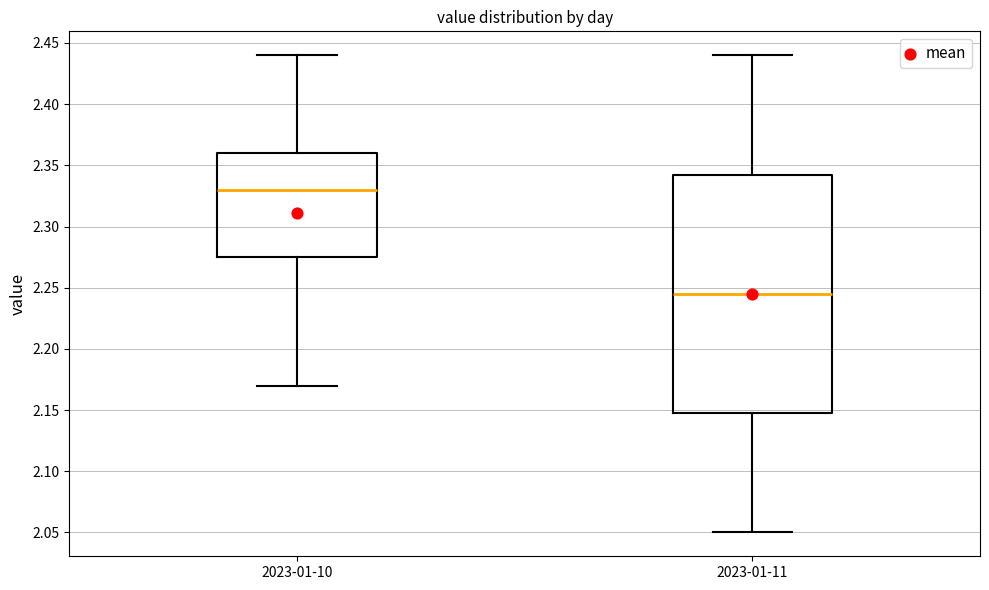

Where is the lower edge of the box for 2023-01-10 on the y-axis? The values are not printed on the chart, so give them approximately, as read against the axis.

2.275